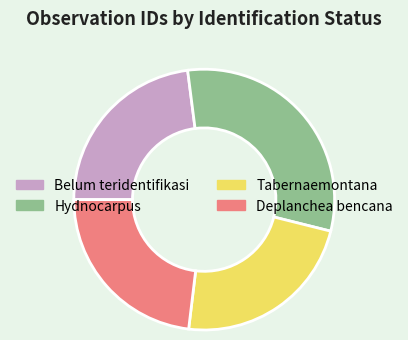

Do Hydnocarpus and Belum teridentifikasi together represent more than half of the pie?

Yes